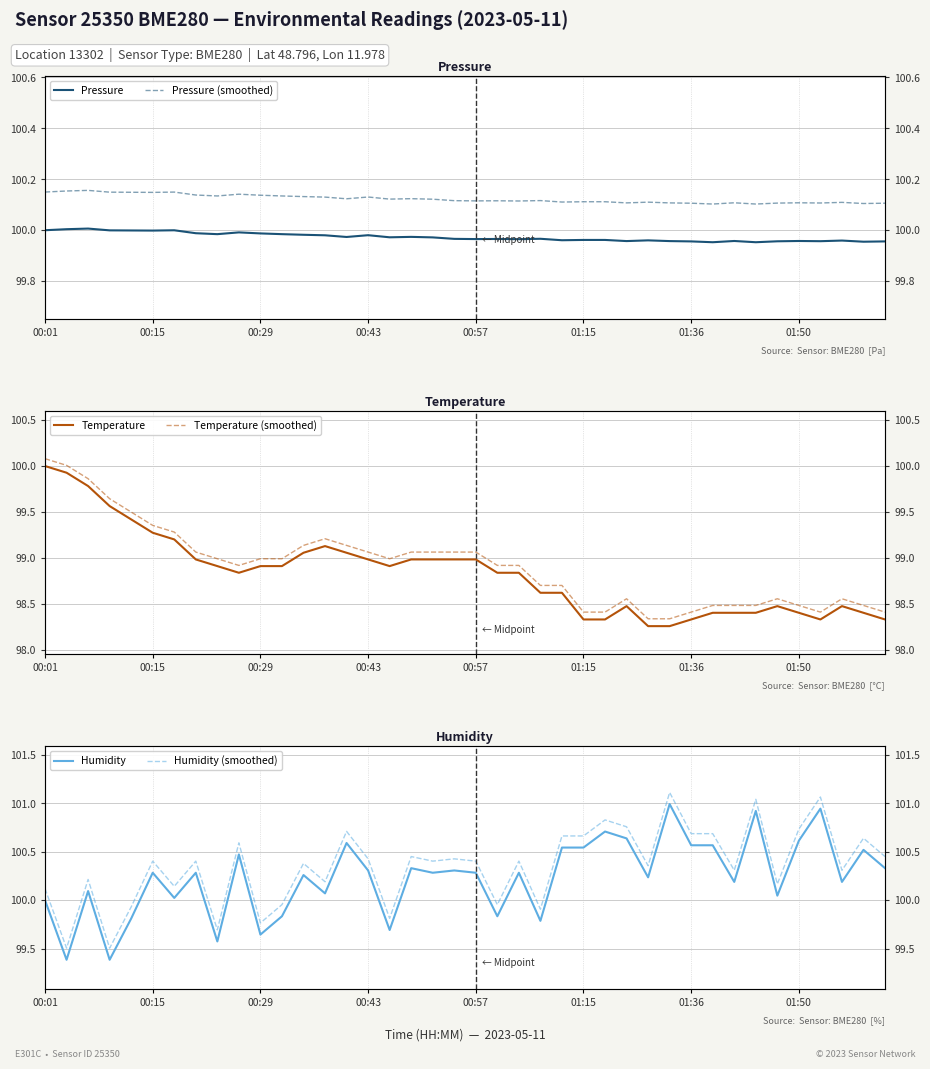

True or false: Temperature has a value of 98.9 at 16.

True